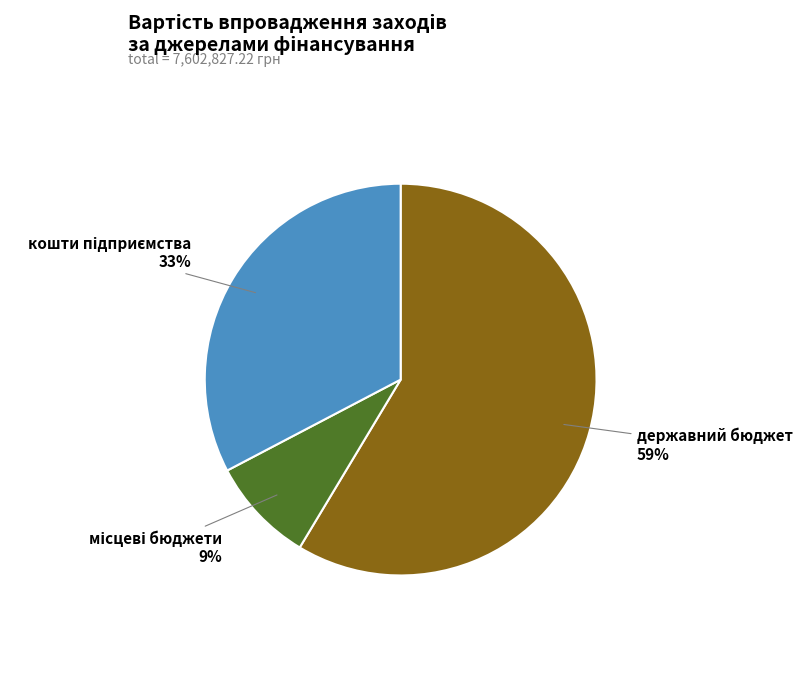

What is the majority slice?

державний бюджет